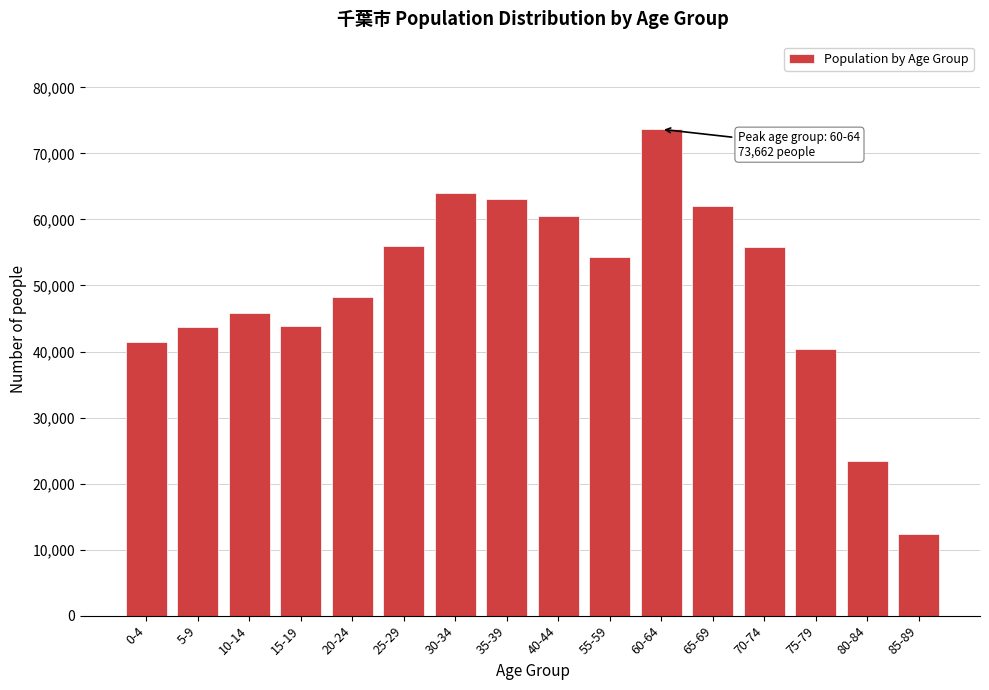

The value at 10-14 is 45792. True or false?

True